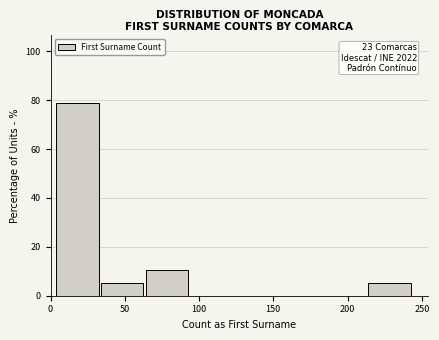

Which range on the x-axis has the tallest bar?

4 to 34